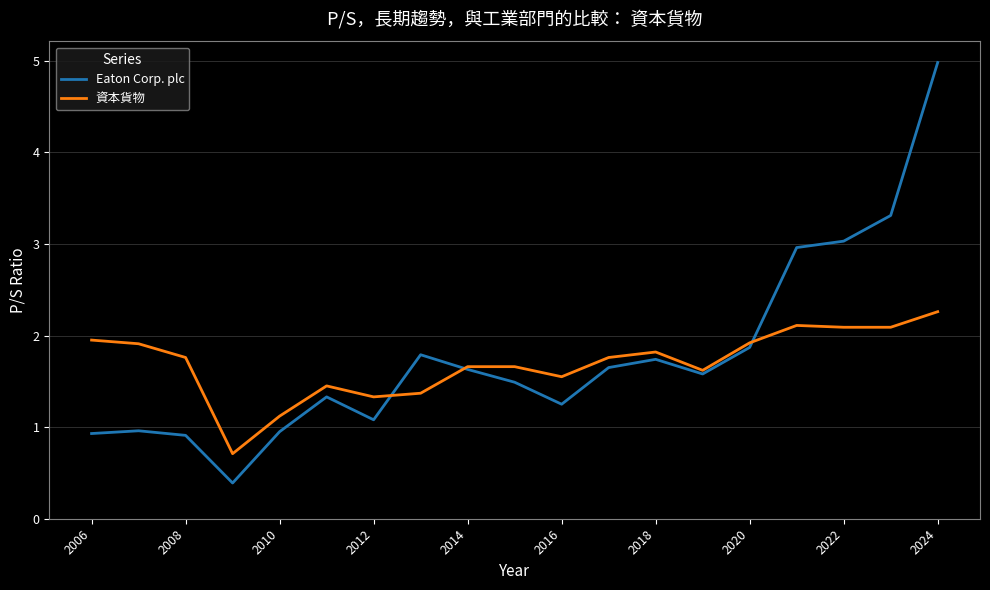

List the series in order of their overall mean, lowest first.

資本貨物, Eaton Corp. plc